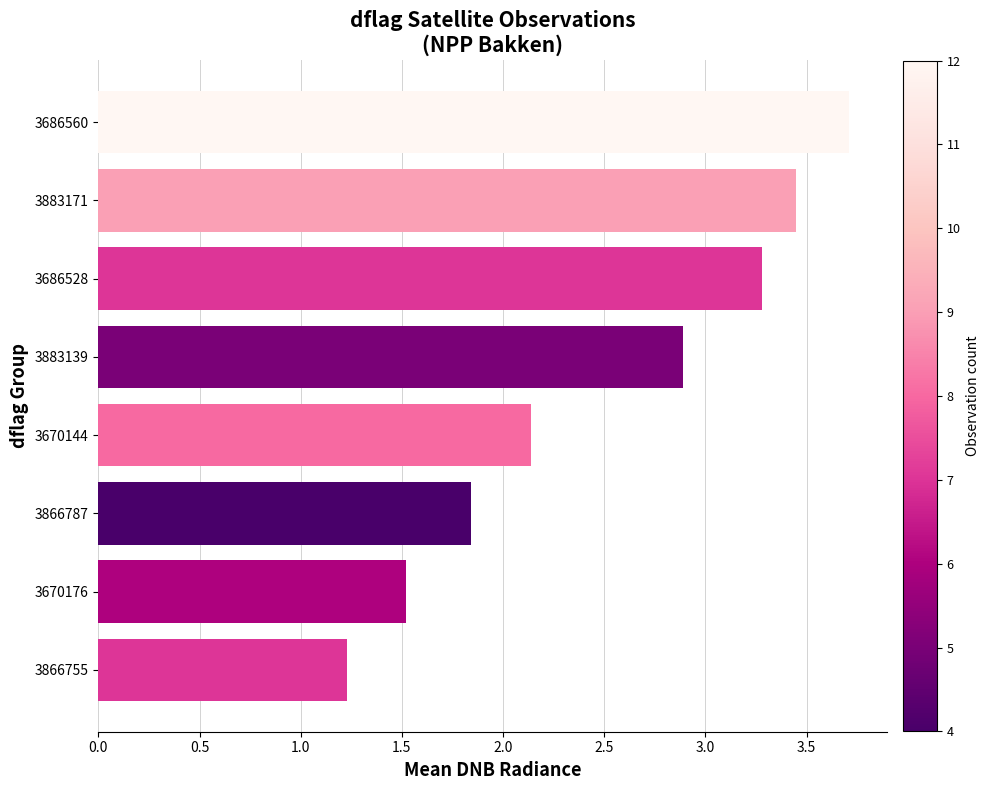

Rank the categories by value from lowest to highest.

3866755, 3670176, 3866787, 3670144, 3883139, 3686528, 3883171, 3686560